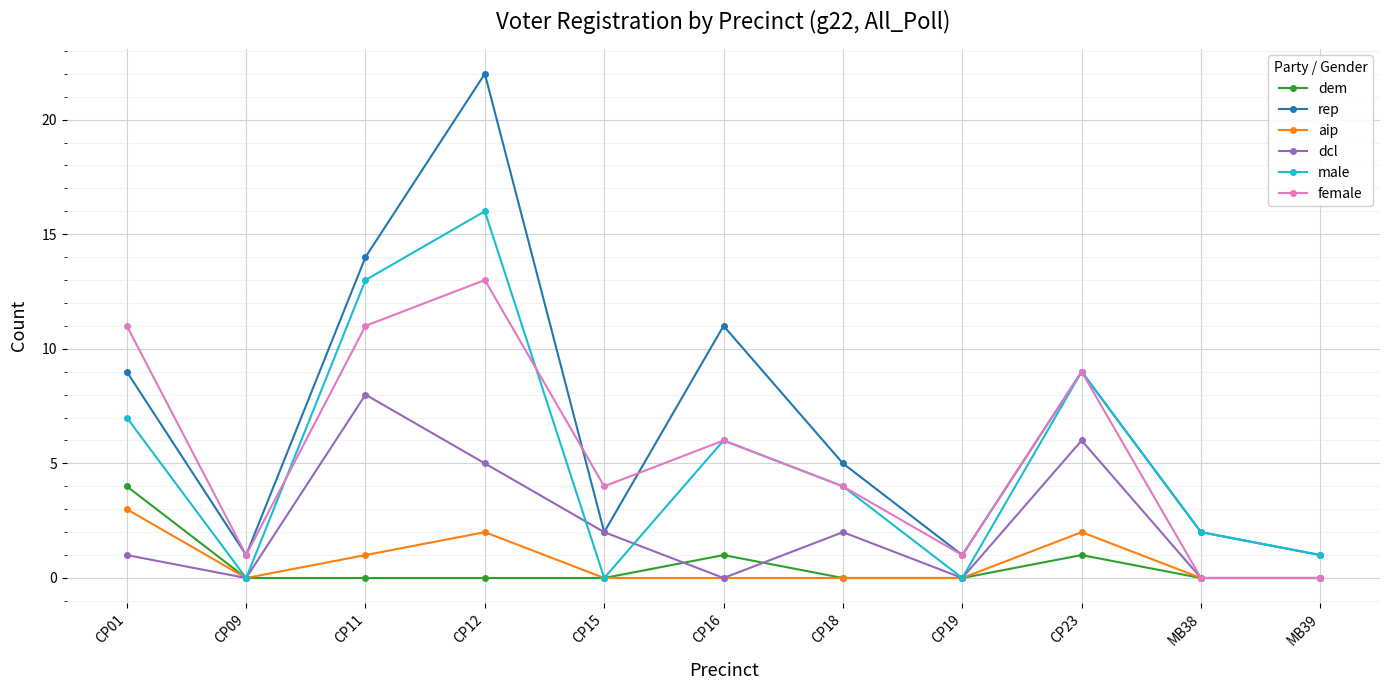

The male series shows 8 at CP16. True or false?

False